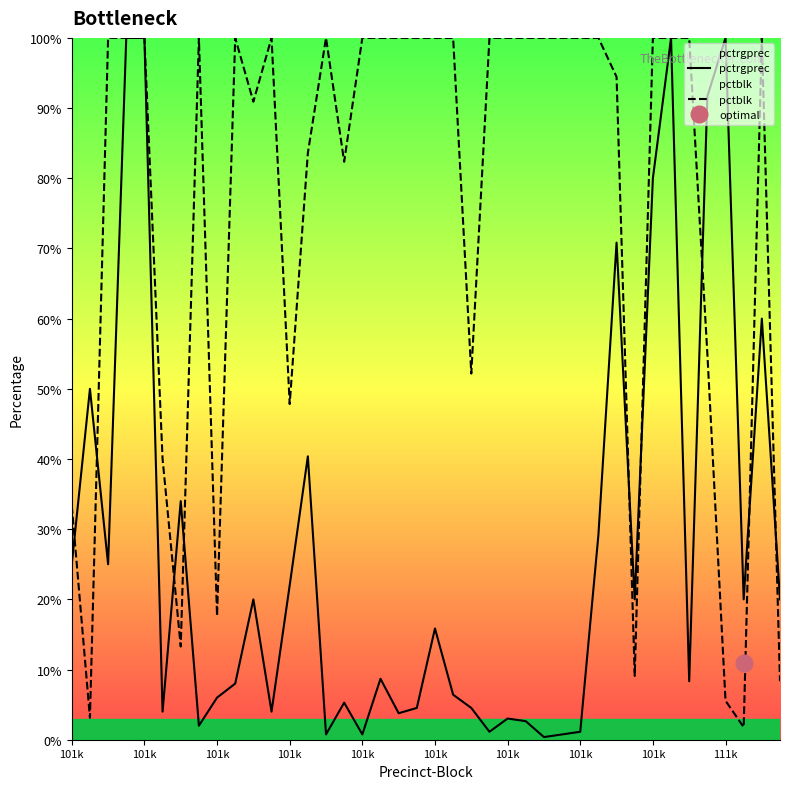

True or false: pctblk and pctrgprec intersect in this chart.

True